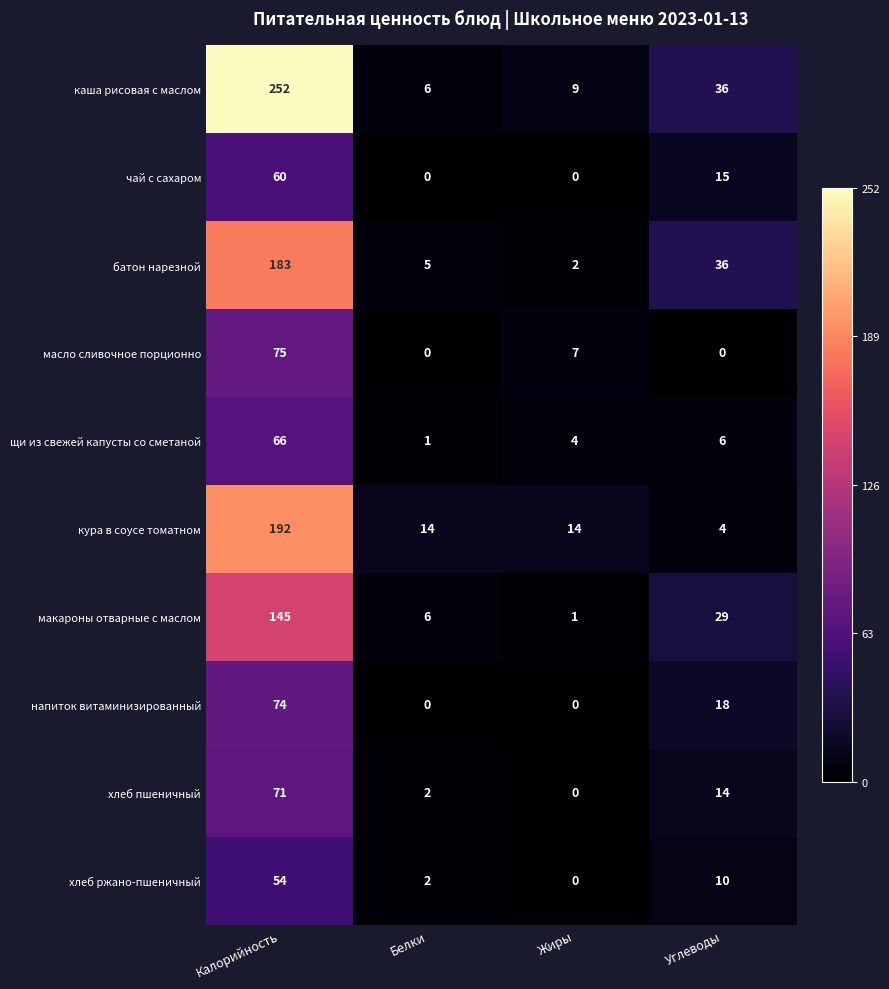

At which label is напиток витаминизированный closest to 37?

Углеводы